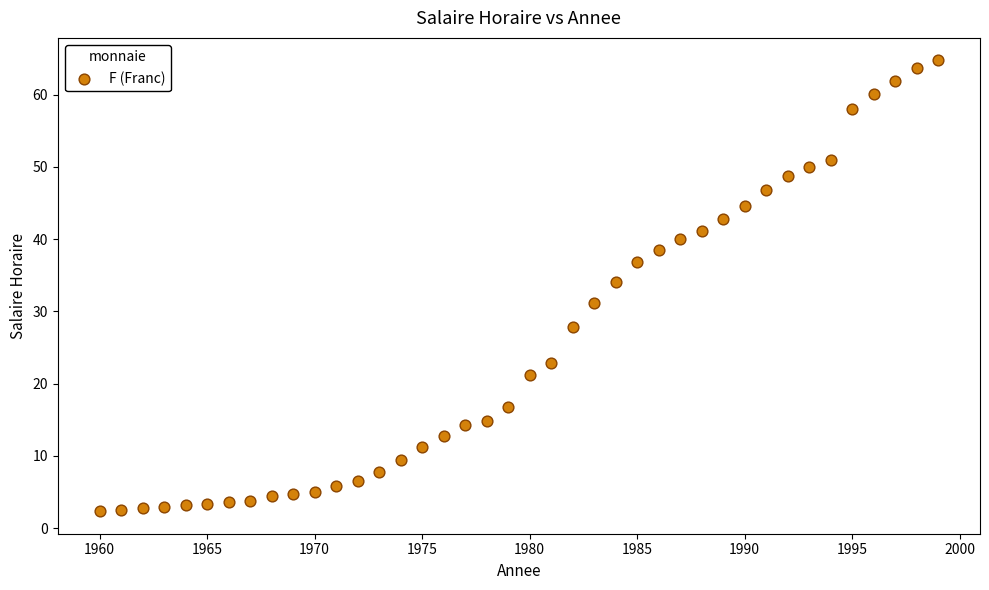

What is the range of X values (max minus min)?

39.0